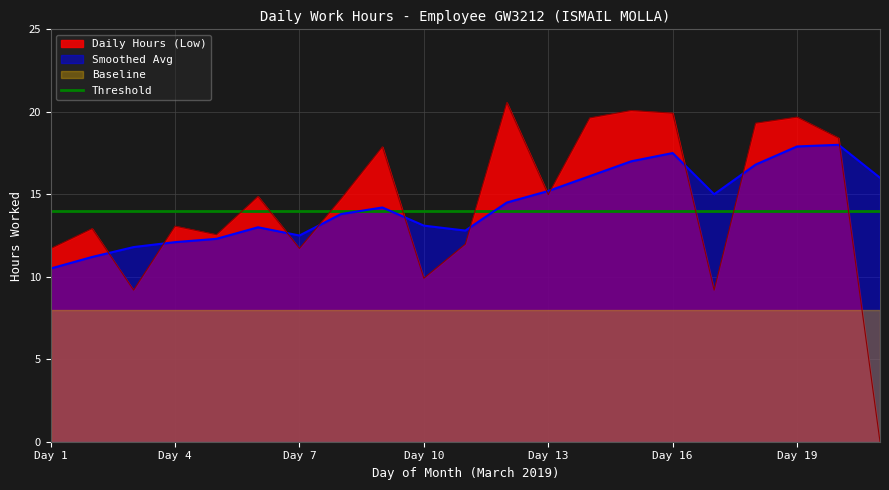

What is the minimum value for Smoothed Avg?

10.5